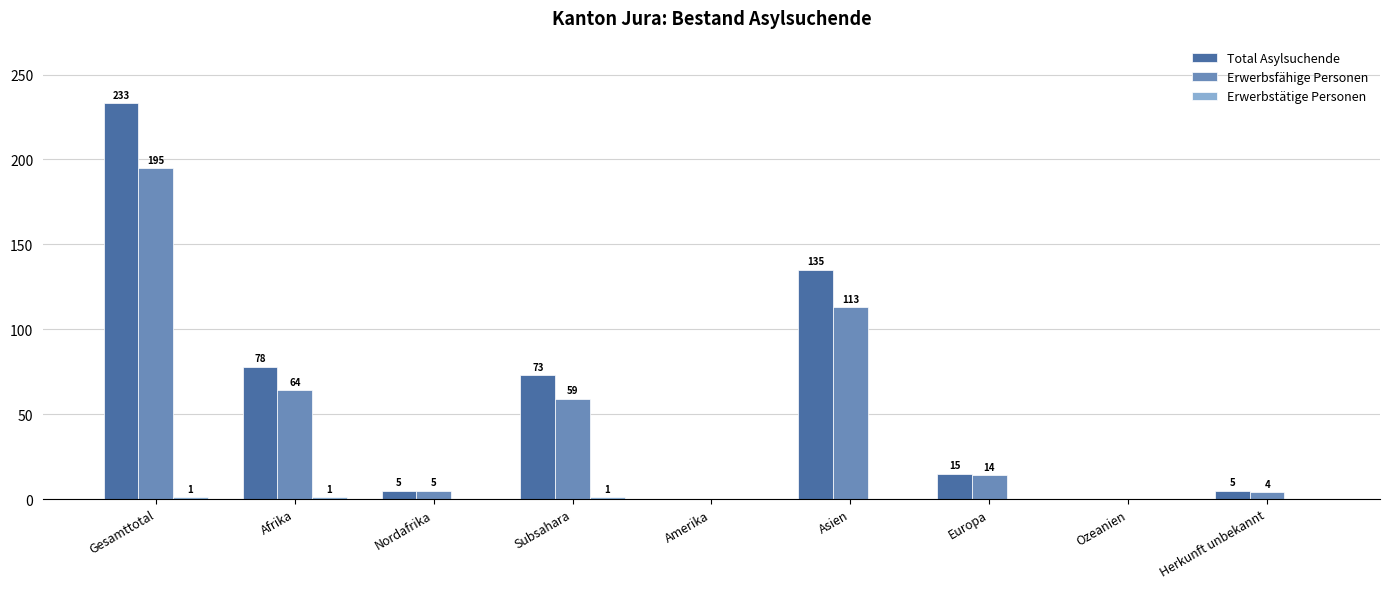

How many distinct data groups are displayed?

3